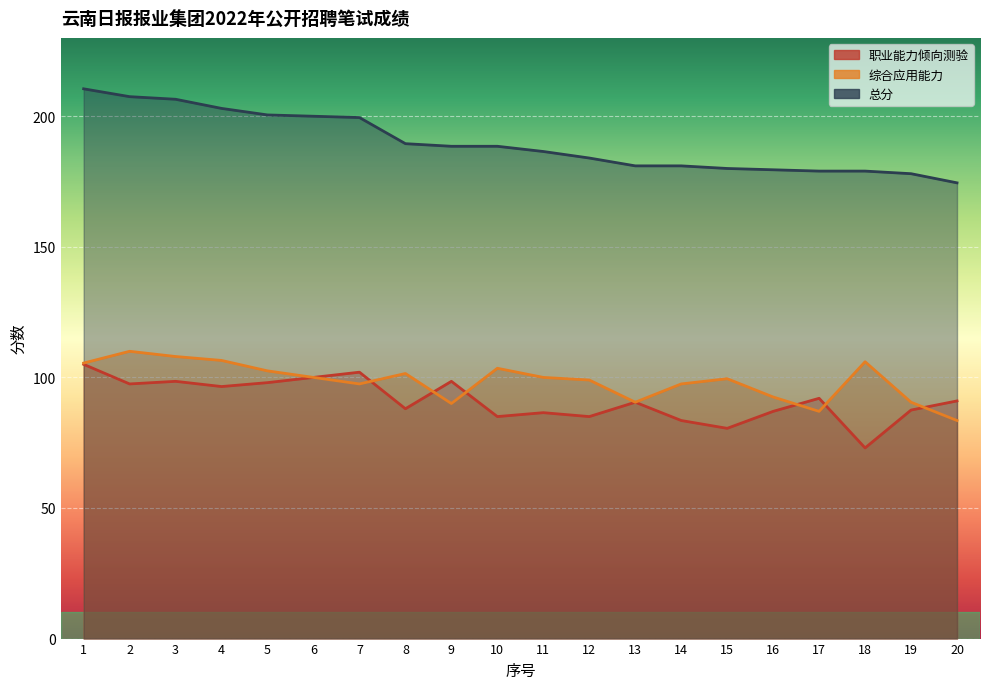

Reading left to right, what are all the values shown in this chart?

职业能力倾向测验: 105.0	97.5	98.5	96.5	98.0	100.0	102.0	88.0	98.5	85.0	86.5	85.0	90.5	83.5	80.5	87.0	92.0	73.0	87.5	91.0
综合应用能力: 105.5	110.0	108.0	106.5	102.5	100.0	97.5	101.5	90.0	103.5	100.0	99.0	90.5	97.5	99.5	92.5	87.0	106.0	90.5	83.5
总分: 210.5	207.5	206.5	203.0	200.5	200.0	199.5	189.5	188.5	188.5	186.5	184.0	181.0	181.0	180.0	179.5	179.0	179.0	178.0	174.5